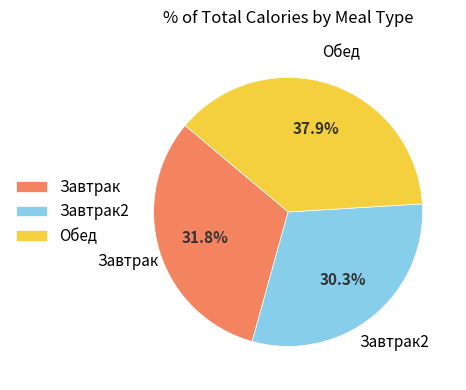

The Обед slice represents 38% of the pie. True or false?

True